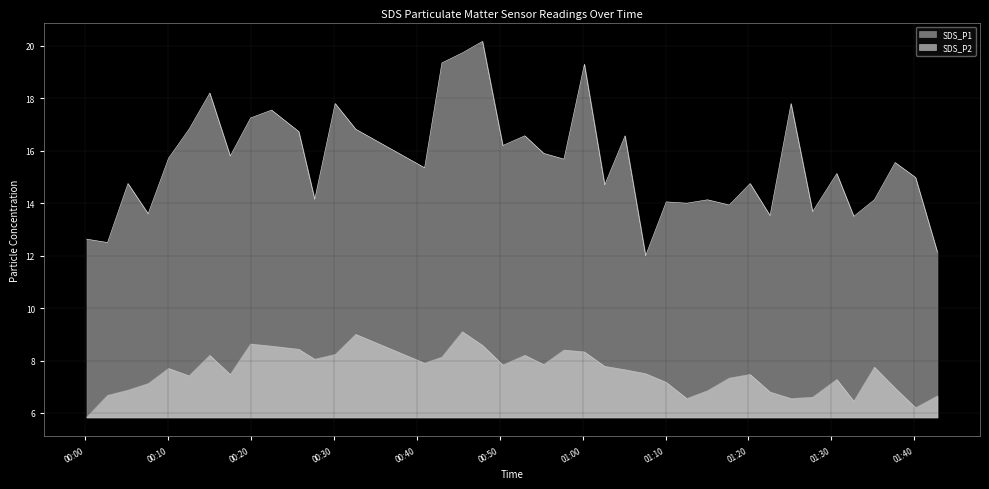

True or false: SDS_P1 and SDS_P2 cross at least once.

False